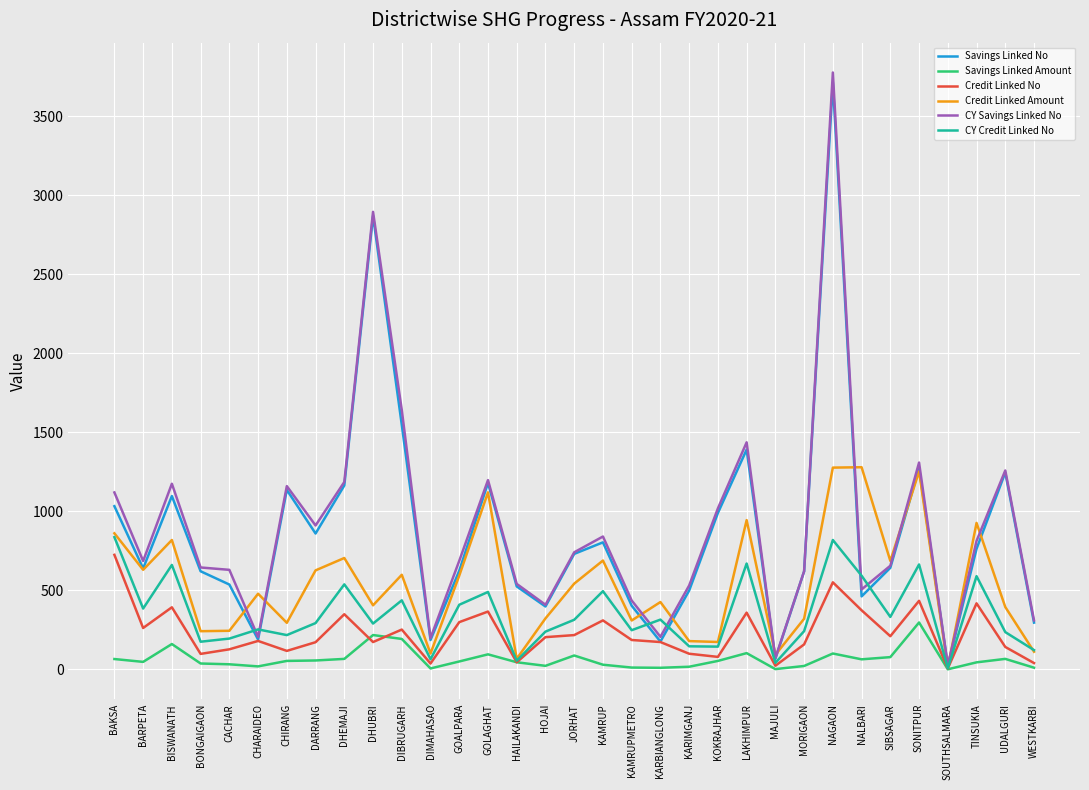

The value of CY Credit Linked No at HOJAI is 239.0. True or false?

True